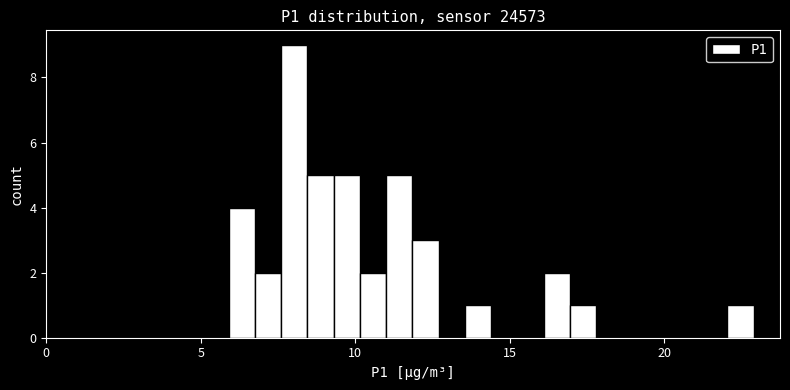

Around what value on the x-axis is the tallest bar? Give the approximate position of its centre, as read against the axis.

8.0